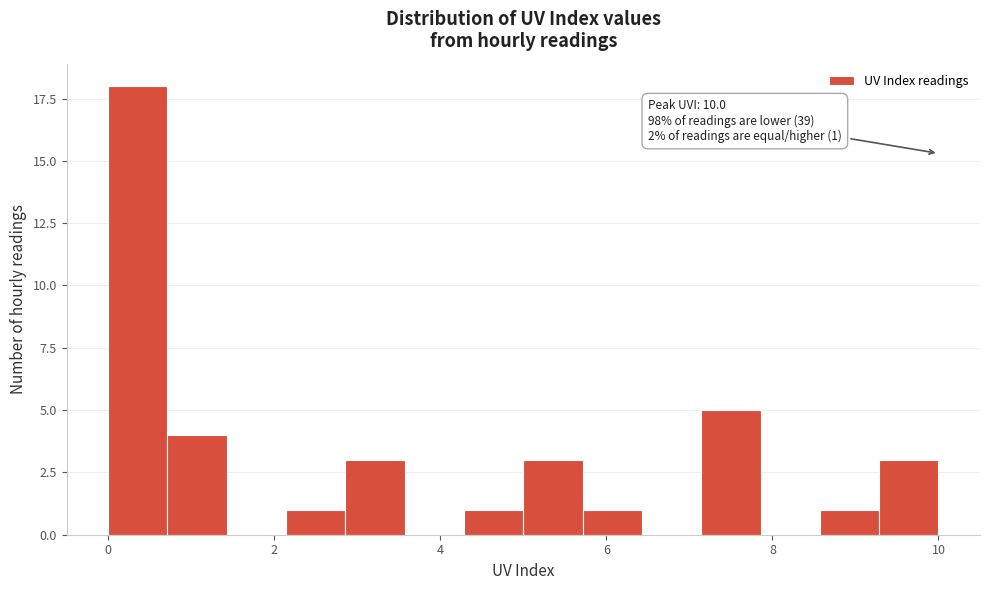

Around what value on the x-axis is the tallest bar? Give the approximate position of its centre, as read against the axis.

0.4